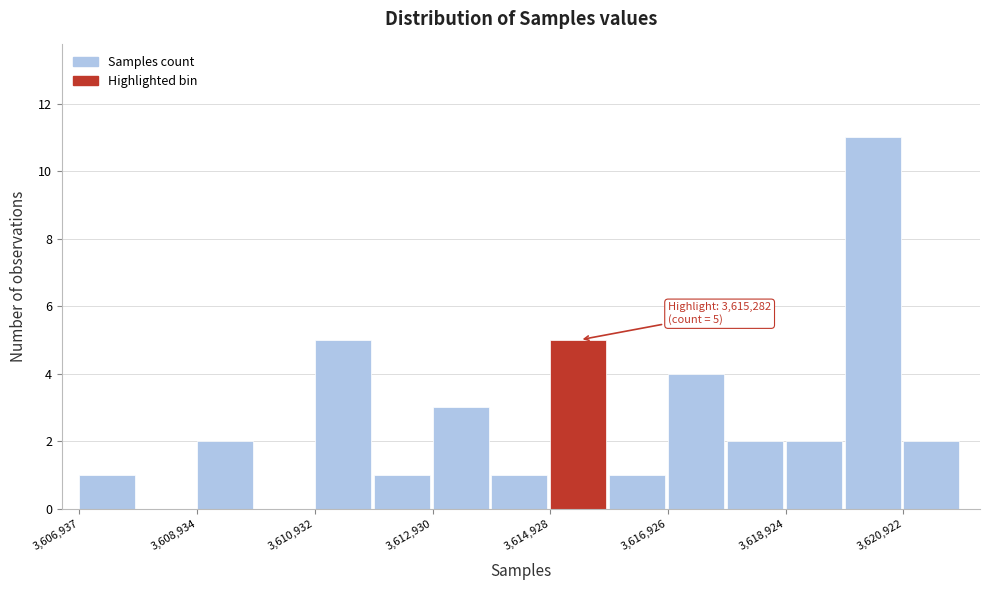

Over which range of the x-axis is the bar tallest?

3620000 to 3621000